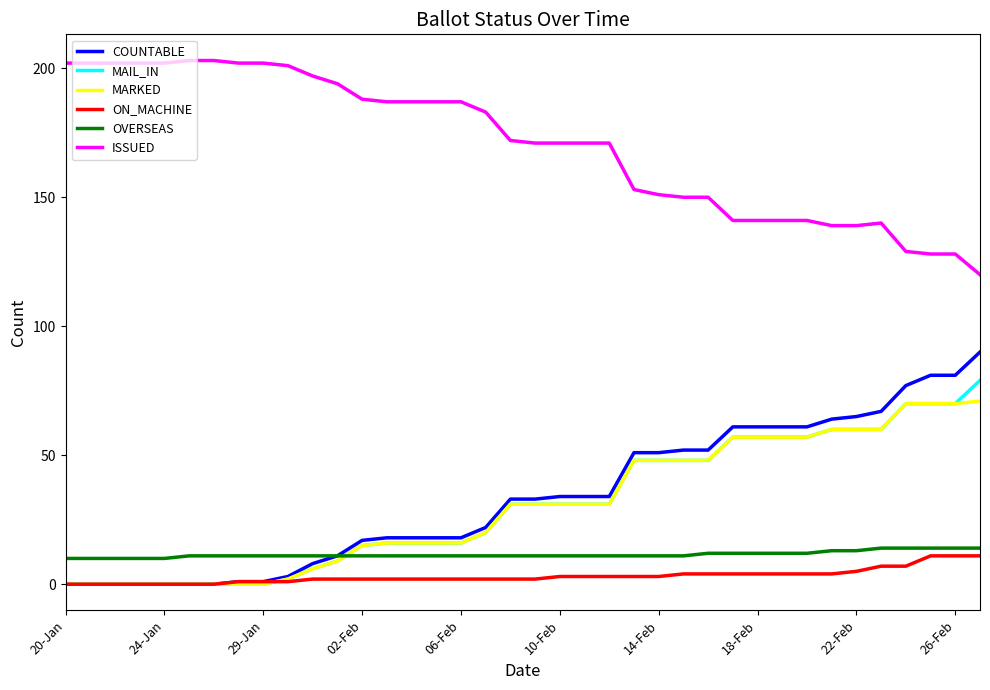

What is the average value of the OVERSEAS series?

12